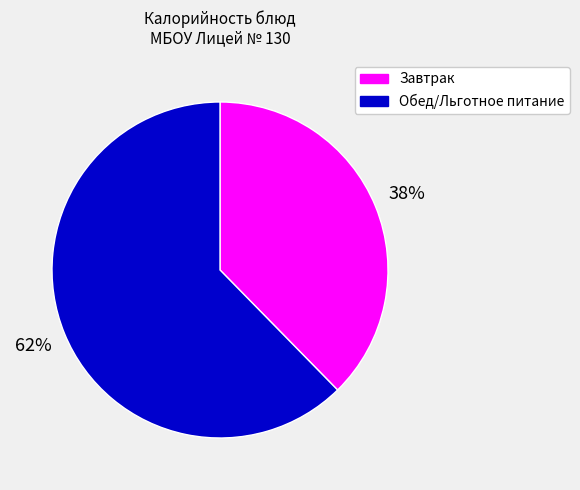

Is there any slice that represents more than half of the pie?

Yes